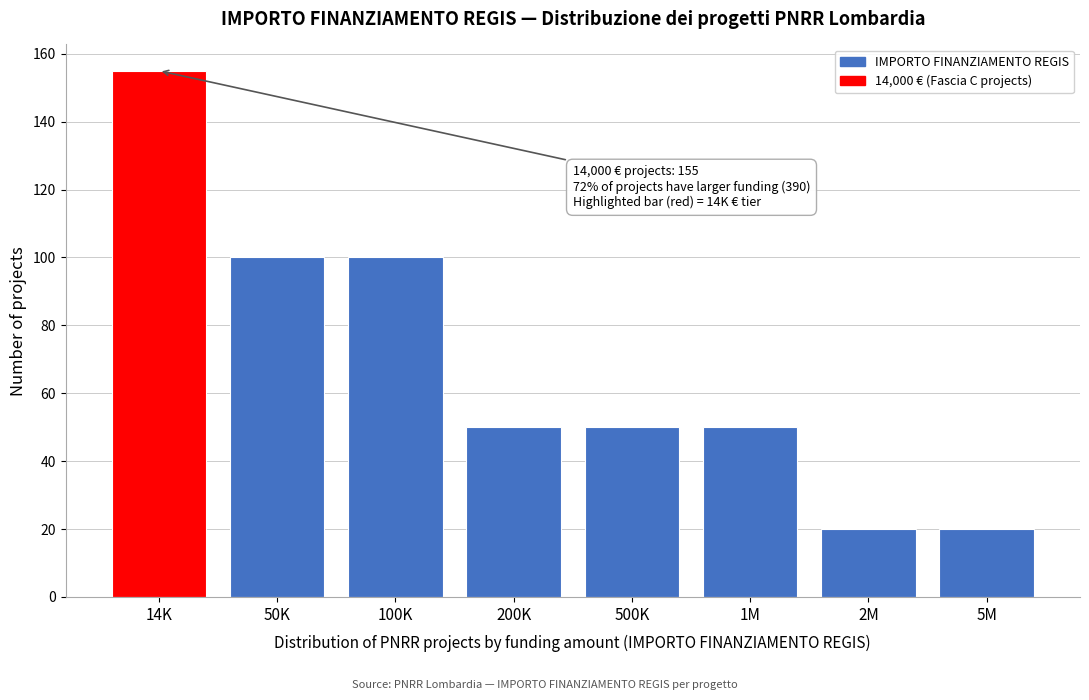

Reading left to right, list all the values displayed in this chart.

155	100	100	50	50	50	20	20